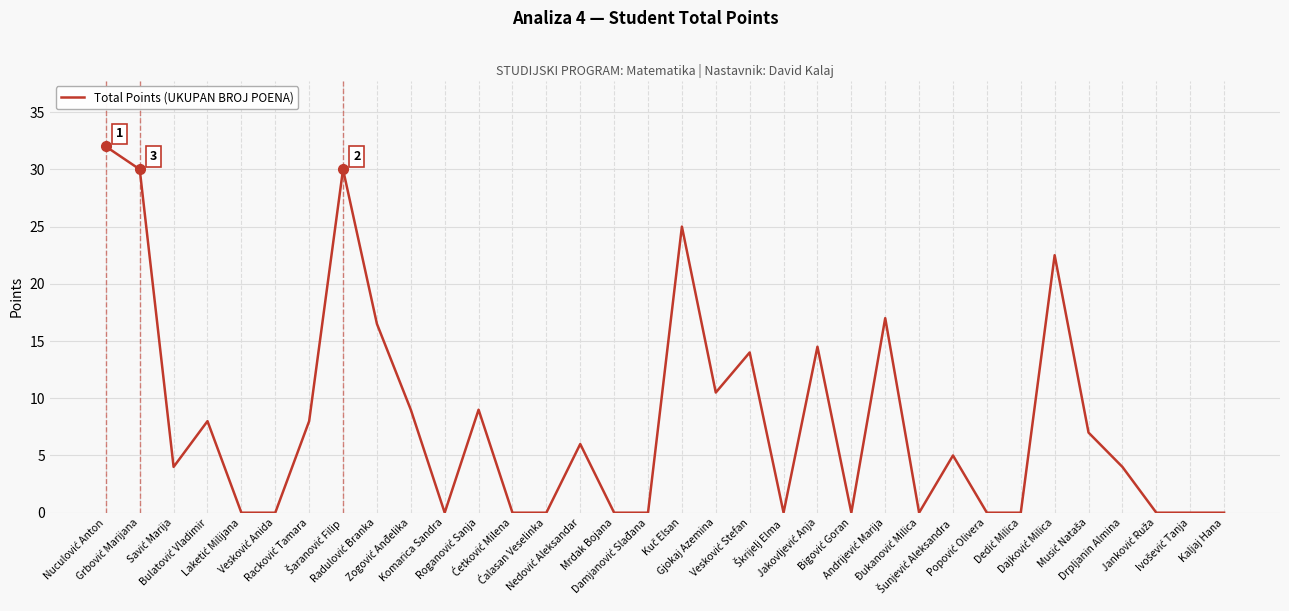

What is the difference between the maximum and minimum values?

32.0